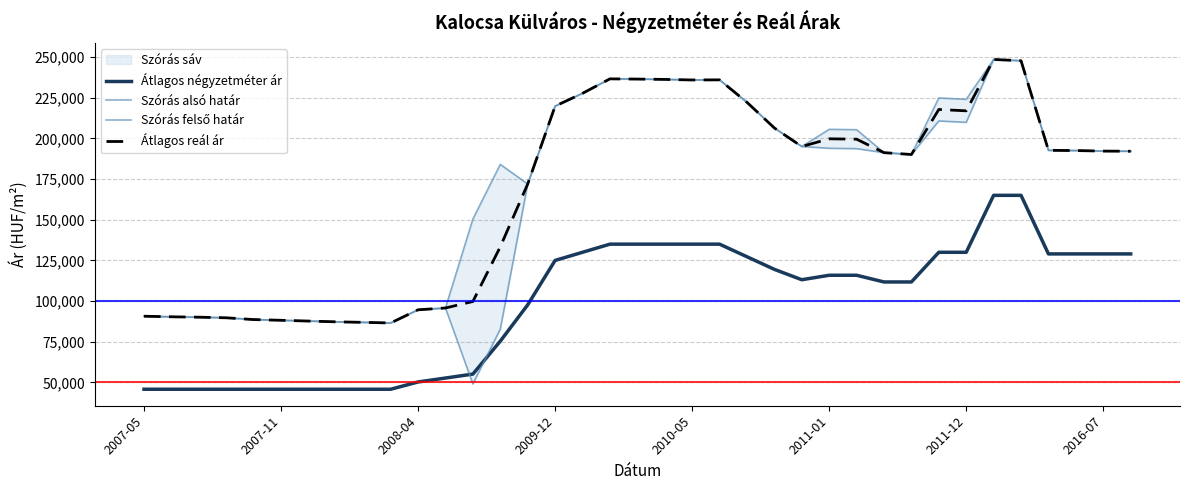

True or false: Szórás felső határ and Átlagos négyzetméter ár cross at least once.

False